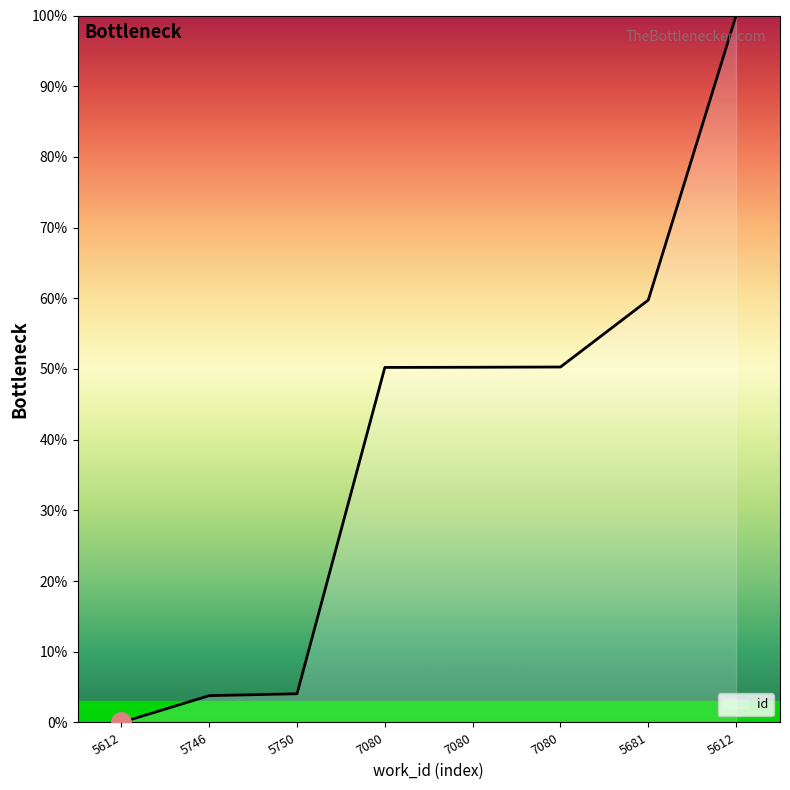

What is the average value?

39.8